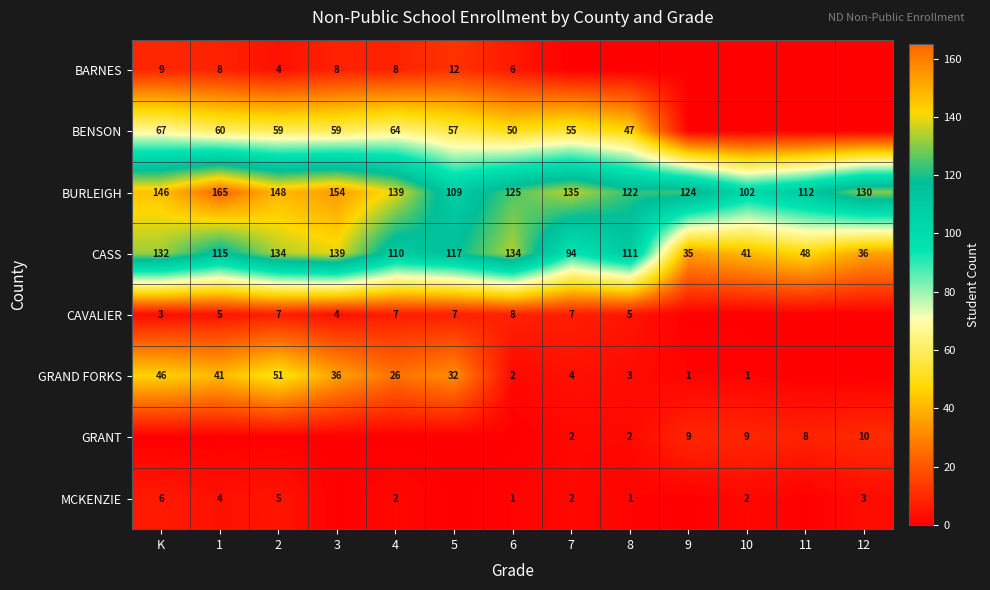

Where is BURLEIGH nearest to the value 133?

7